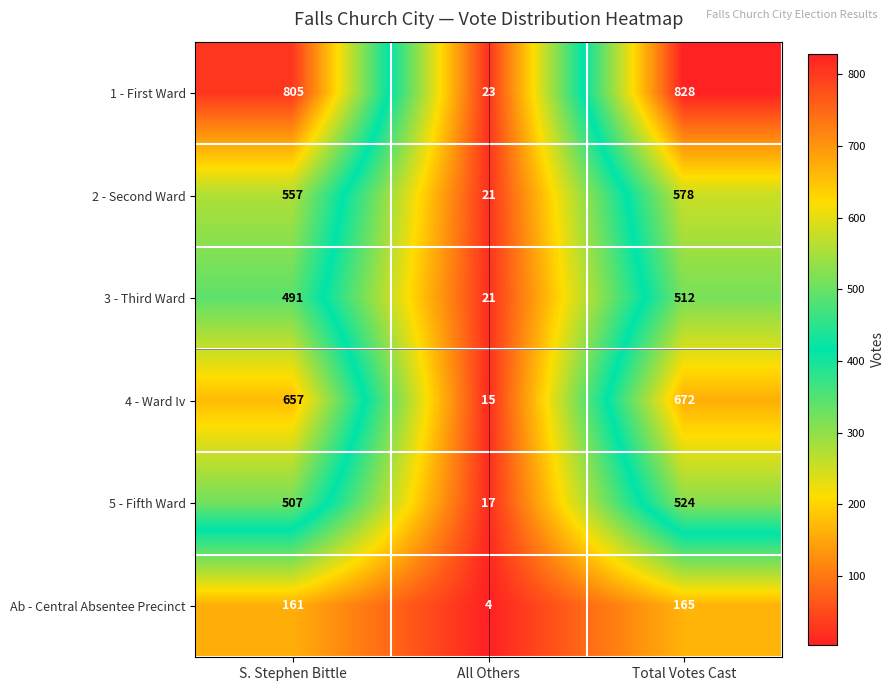

At how many categories does at least one series exceed 430?

2